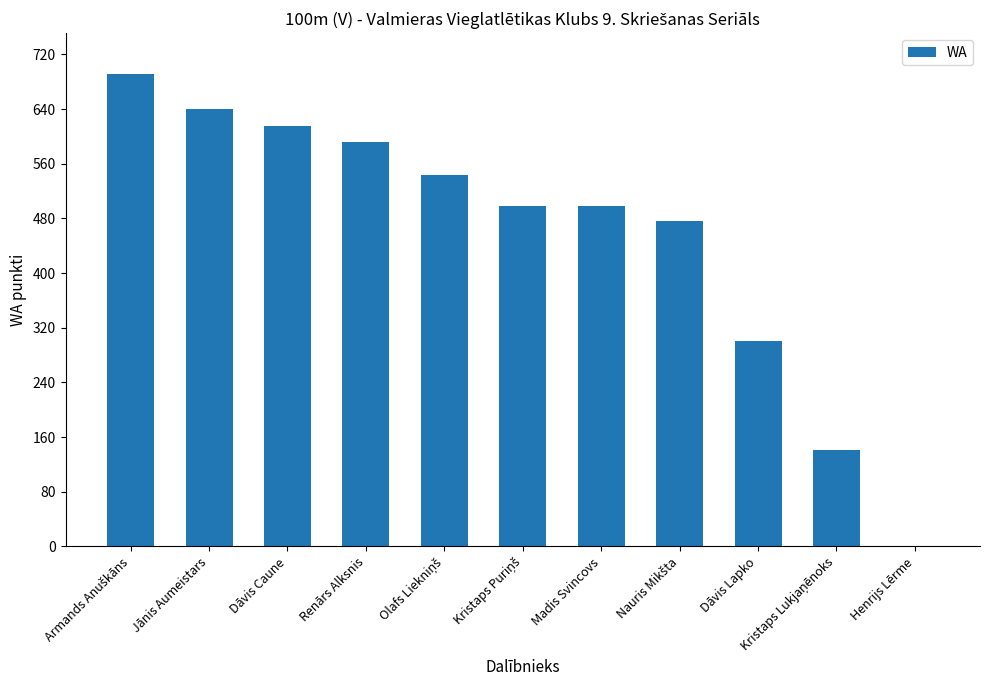

Is it true that the value at Renārs Alksnis is 858?

False